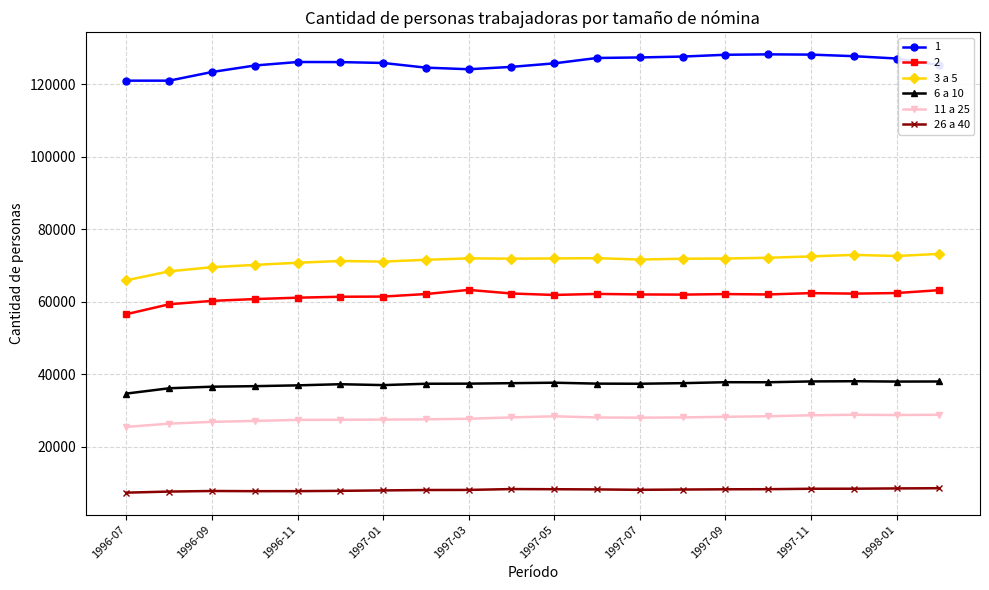

What is the greatest value displayed?

128320